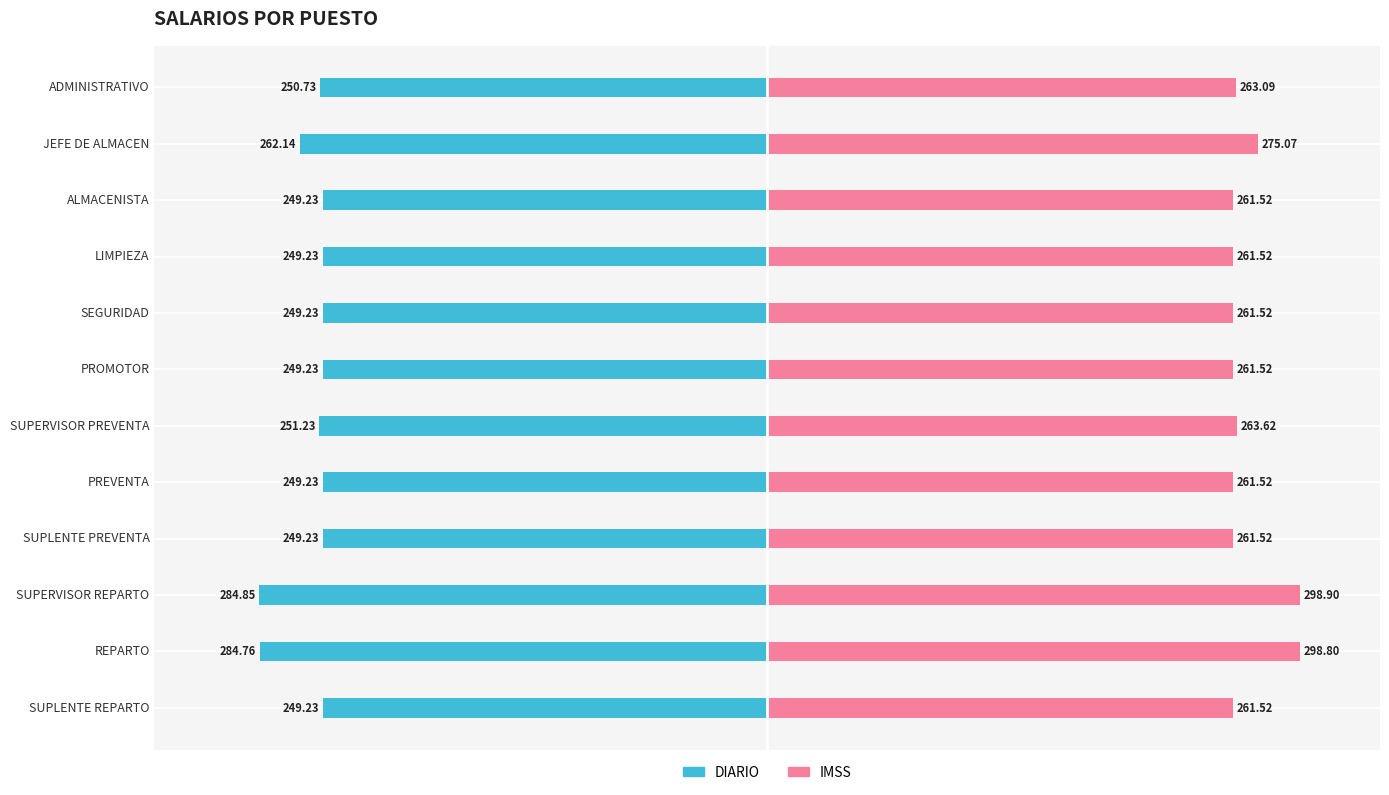

What position from the right is PREVENTA?

5